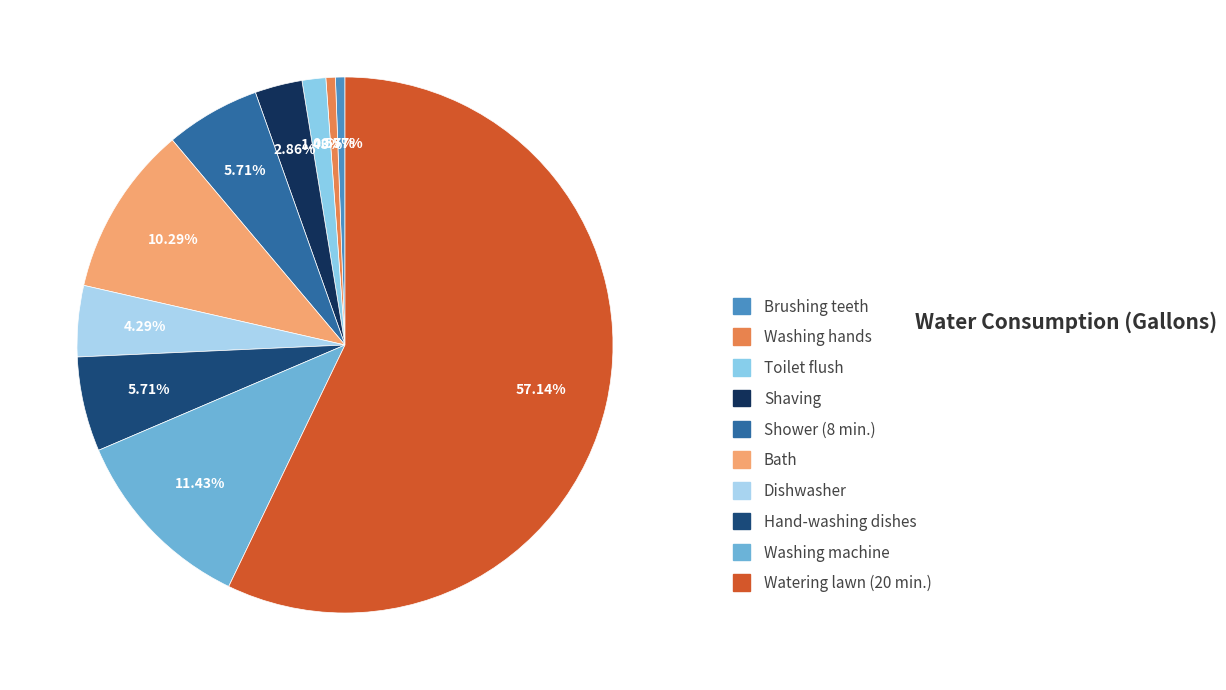

Which slice represents more than half of the pie?

Watering lawn (20 min.)